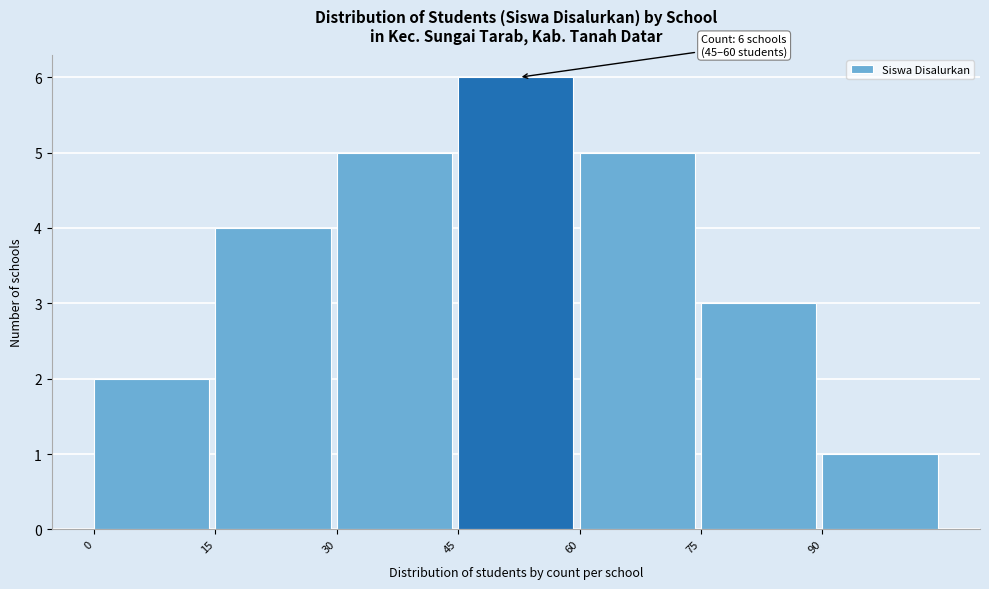

Over which range of the x-axis is the bar tallest?

45 to 60